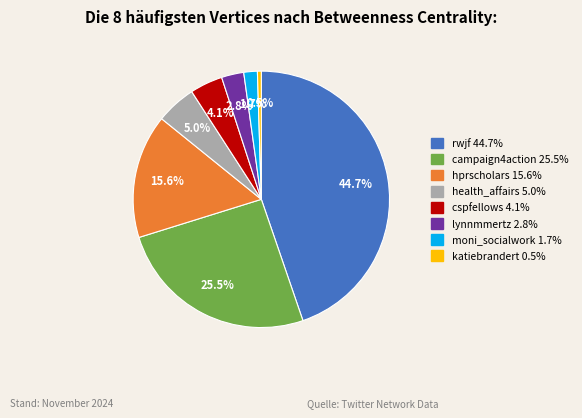

Do lynnmmertz and rwjf together represent more than half of the pie?

No